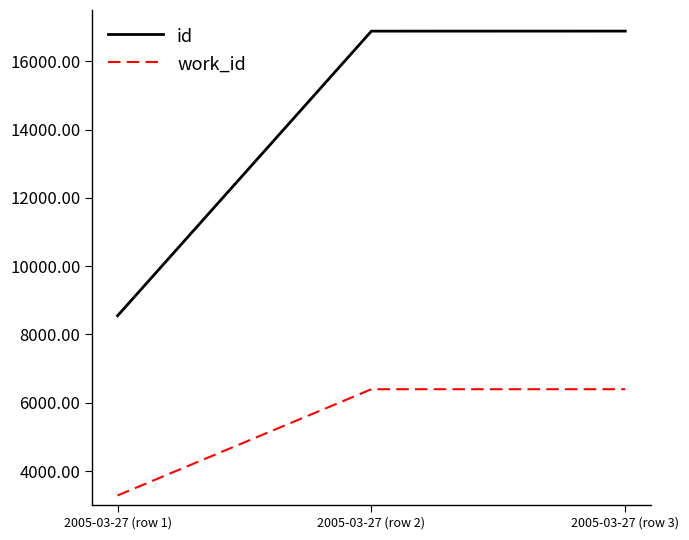

Does the chart have visible grid lines?

No